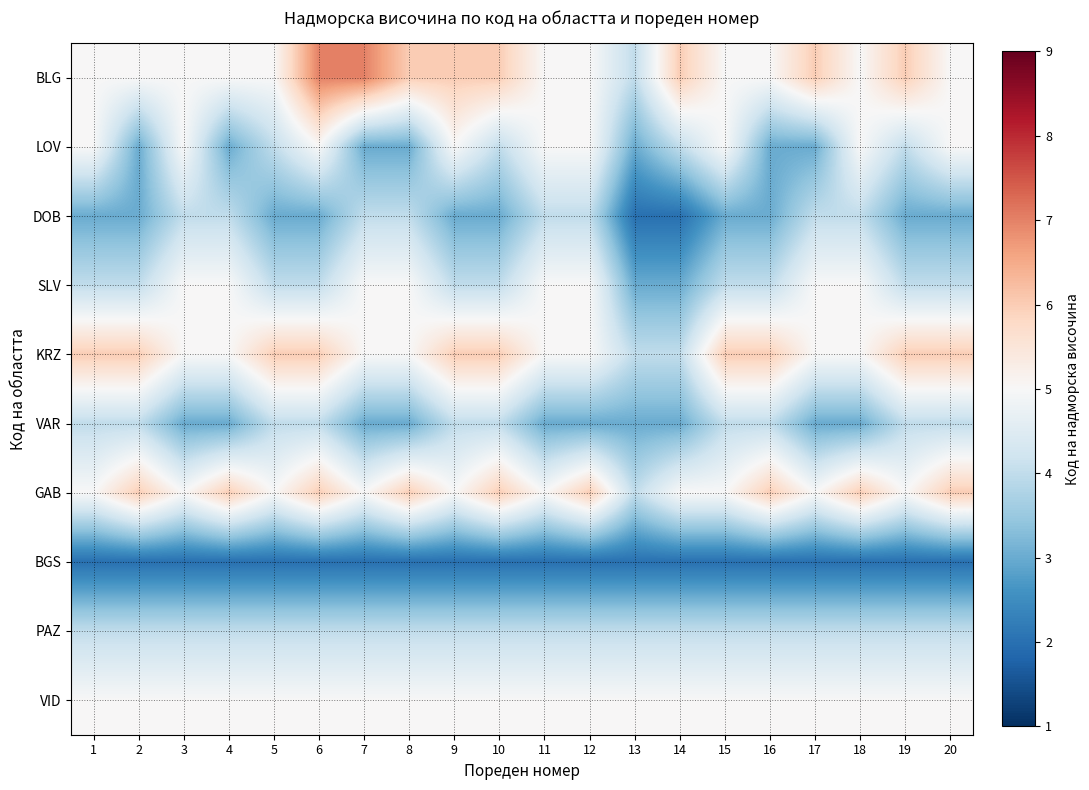

At how many categories does at least one series exceed 2?

20